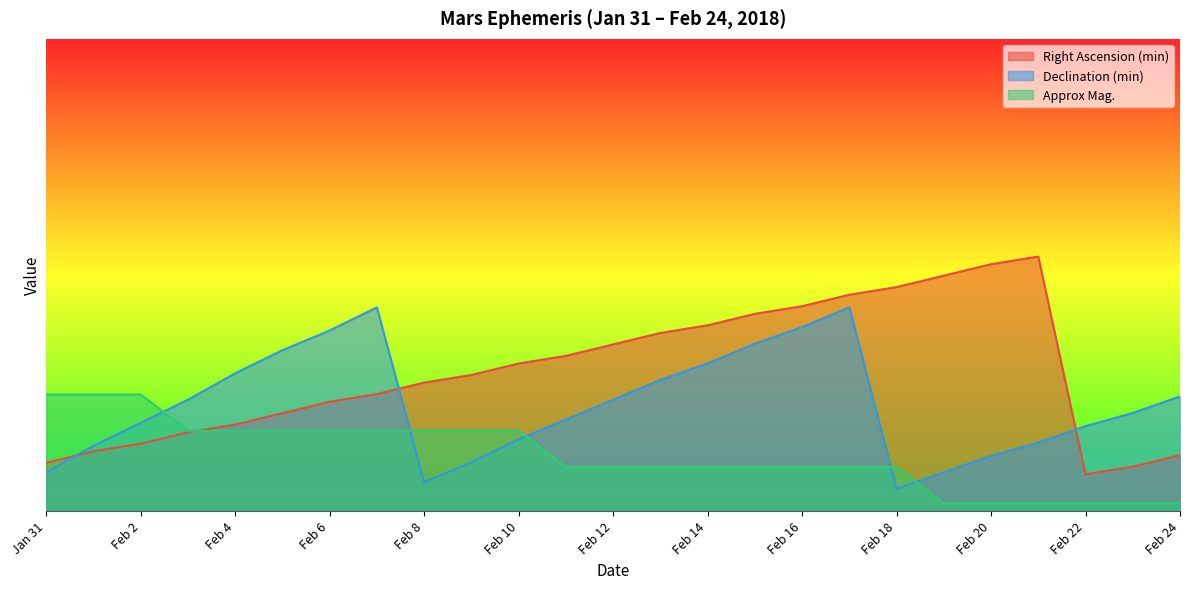

Rank the series by their maximum value, from highest to lowest.

Right Ascension (min), Declination (min), Approx Mag.